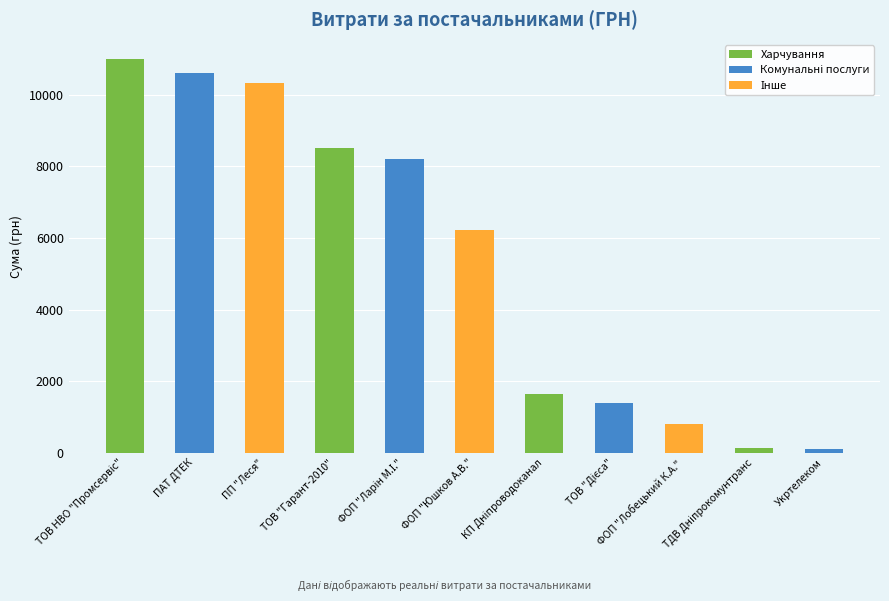

The value at ФОП "Лобецький К.А." is 799.3. True or false?

True